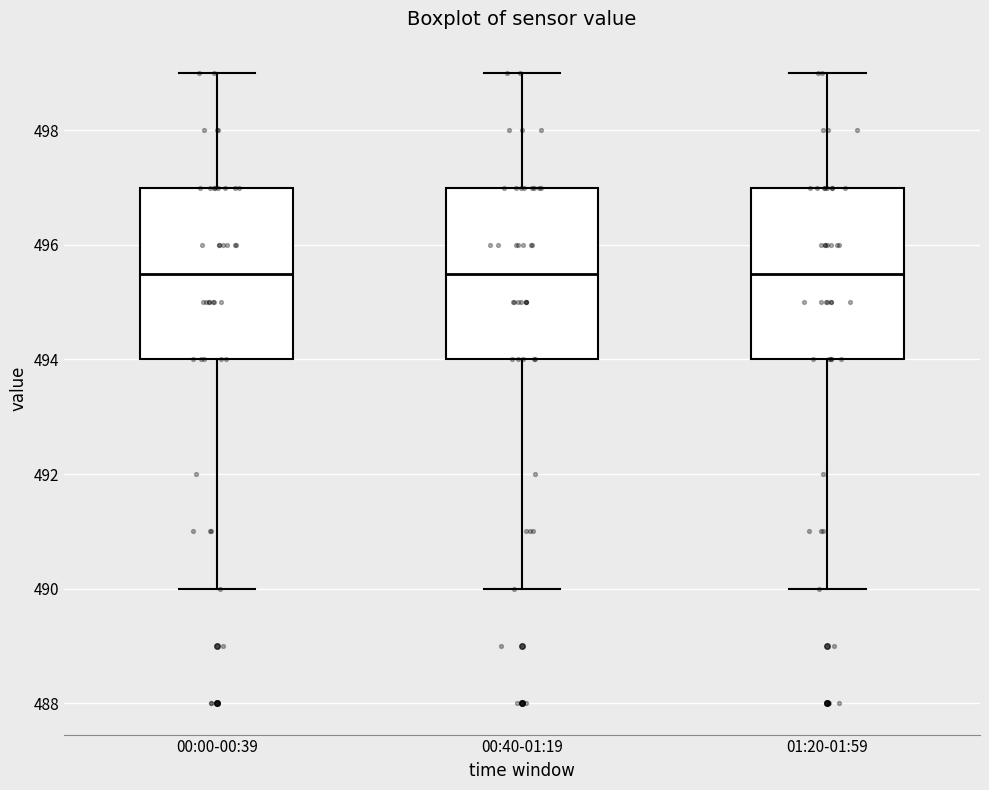

Where is the upper edge of the box for 00:00-00:39 on the y-axis? The values are not printed on the chart, so give them approximately, as read against the axis.

497.0